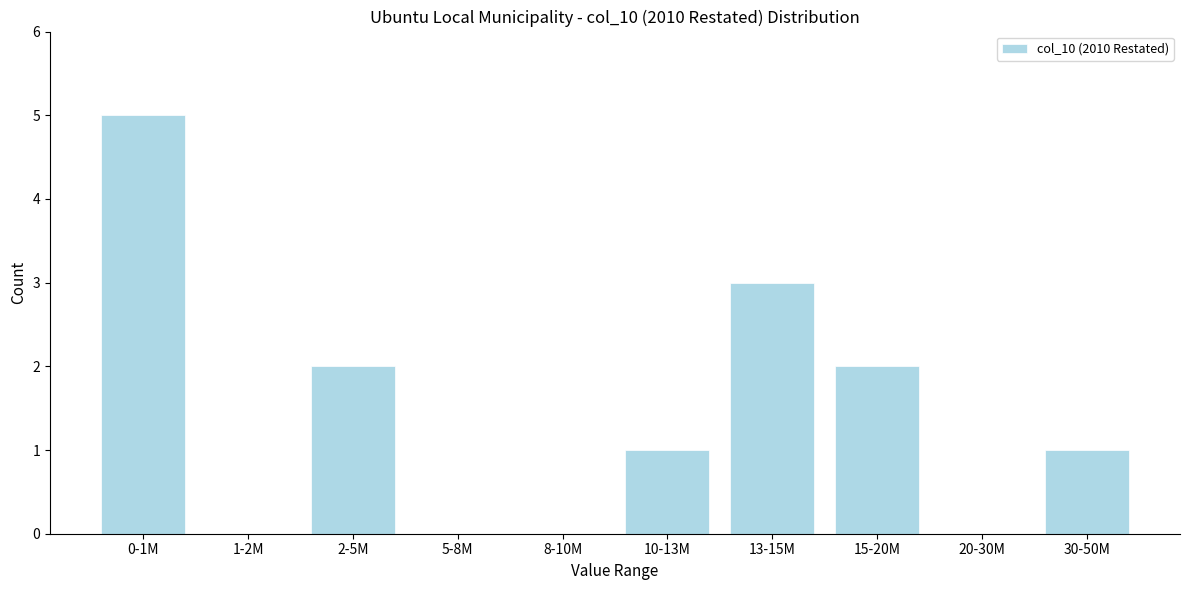

Reading right to left, what are all the values shown in this chart?

30-50M=1	20-30M=0	15-20M=2	13-15M=3	10-13M=1	8-10M=0	5-8M=0	2-5M=2	1-2M=0	0-1M=5